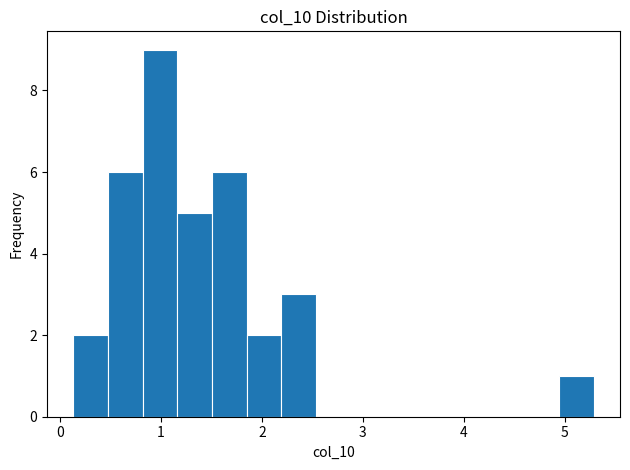

Read against the x-axis, roughly where is the centre of the tallest bar?

1.0